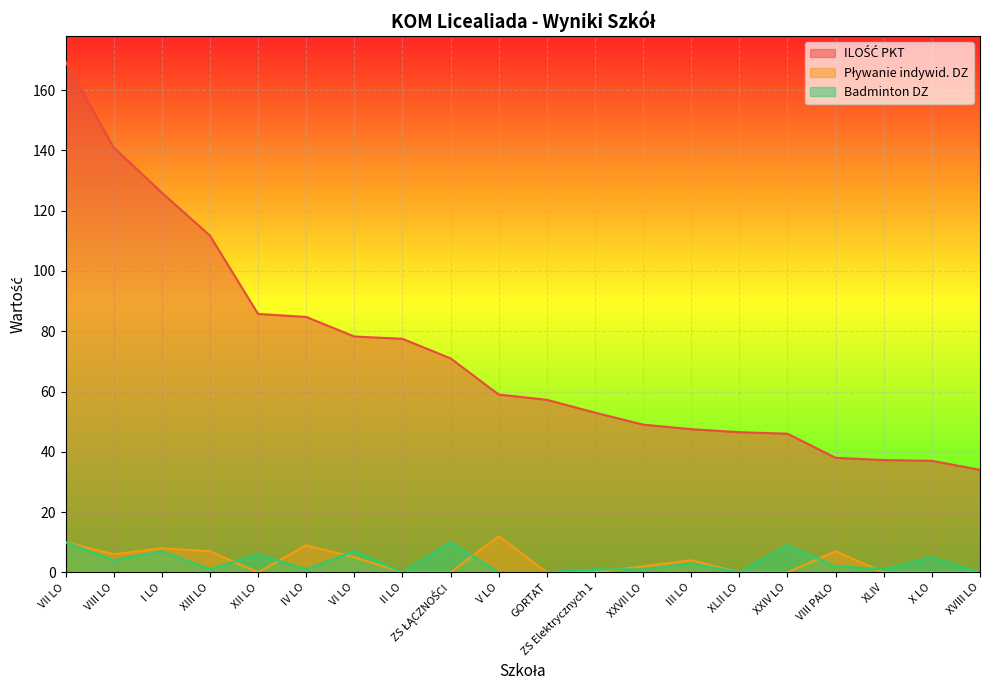

The Badminton DZ series shows 1.0 at IV LO. True or false?

True